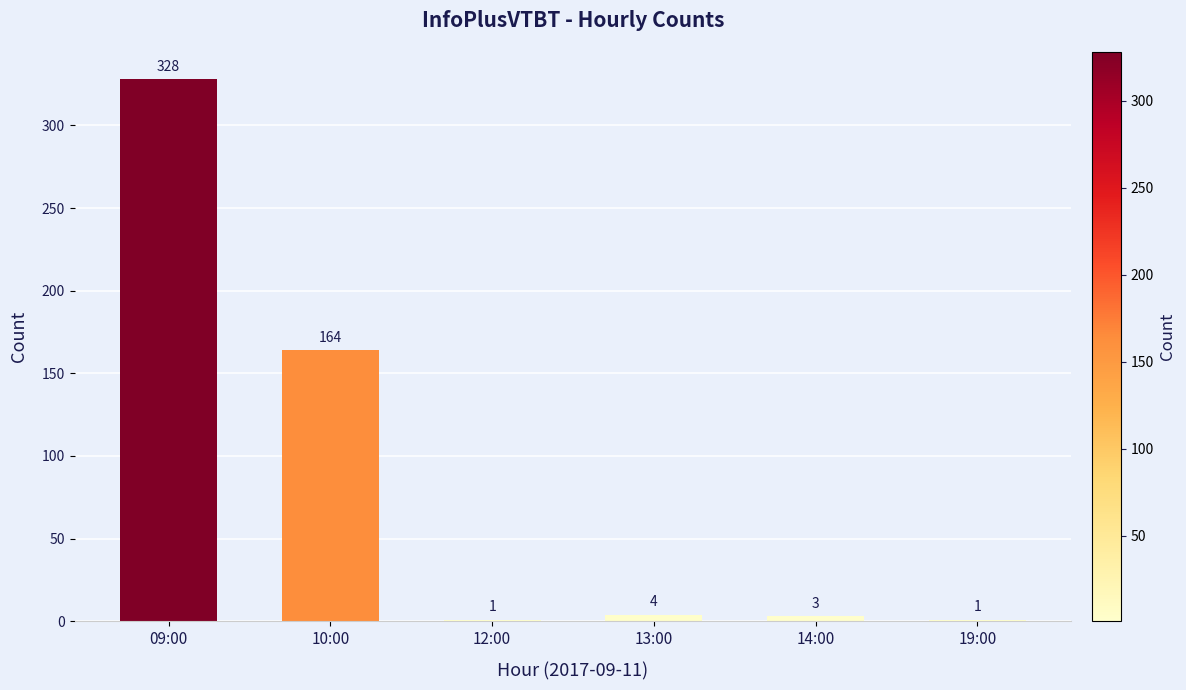

Which category has the highest value across all series?

09:00